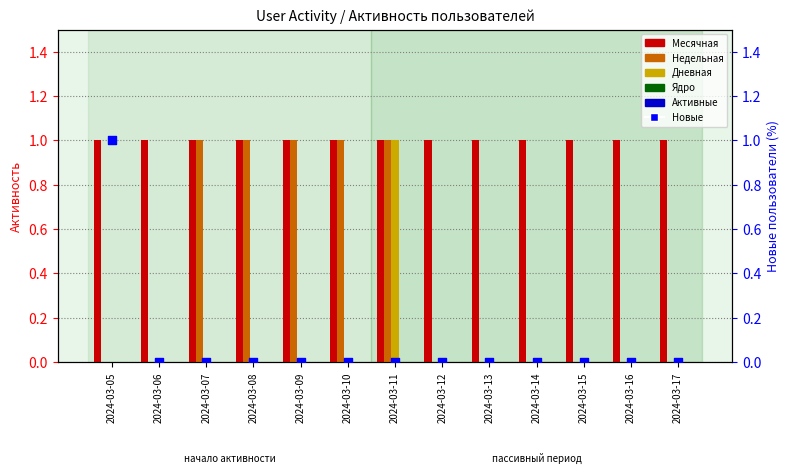

Is the value of Недельная at 2024-03-13 greater than the value of Ядро at 2024-03-10?

No